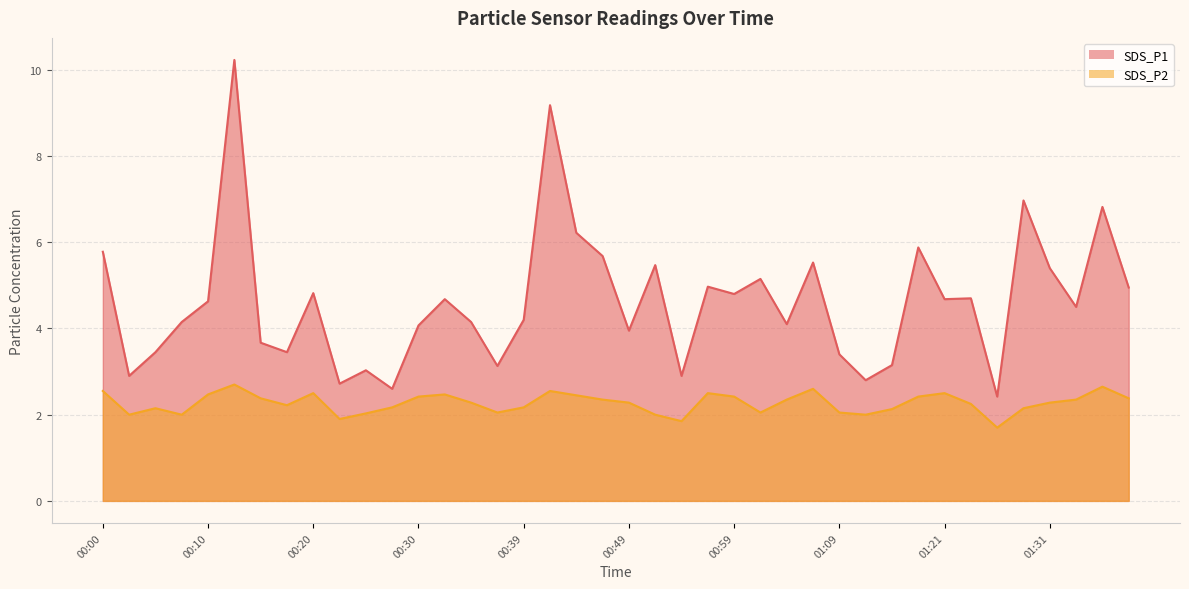

How many categories are shown in the chart?

40